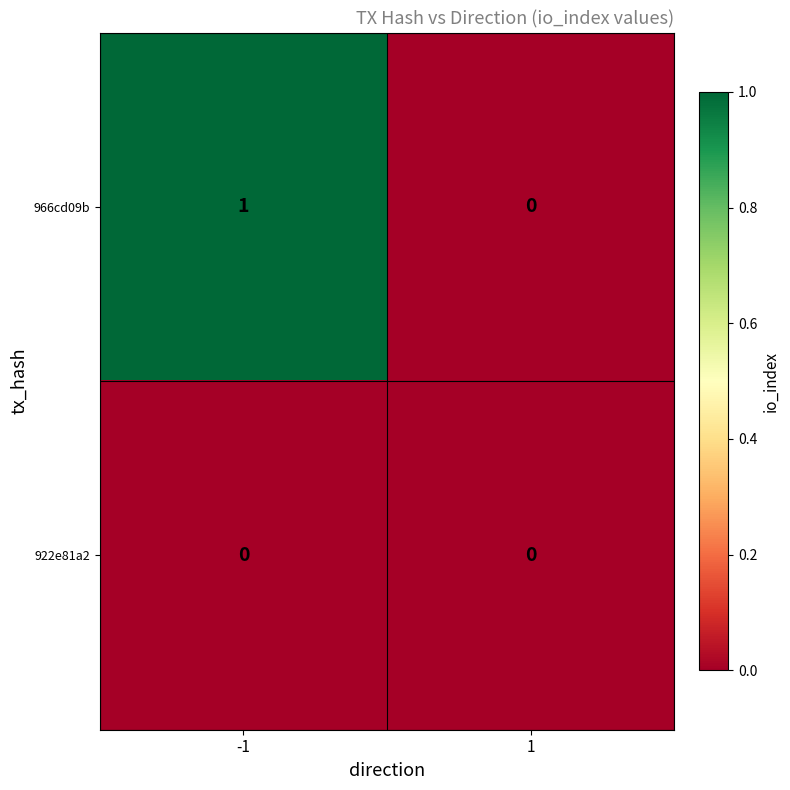

Which series has the largest total across all categories?

966cd09b